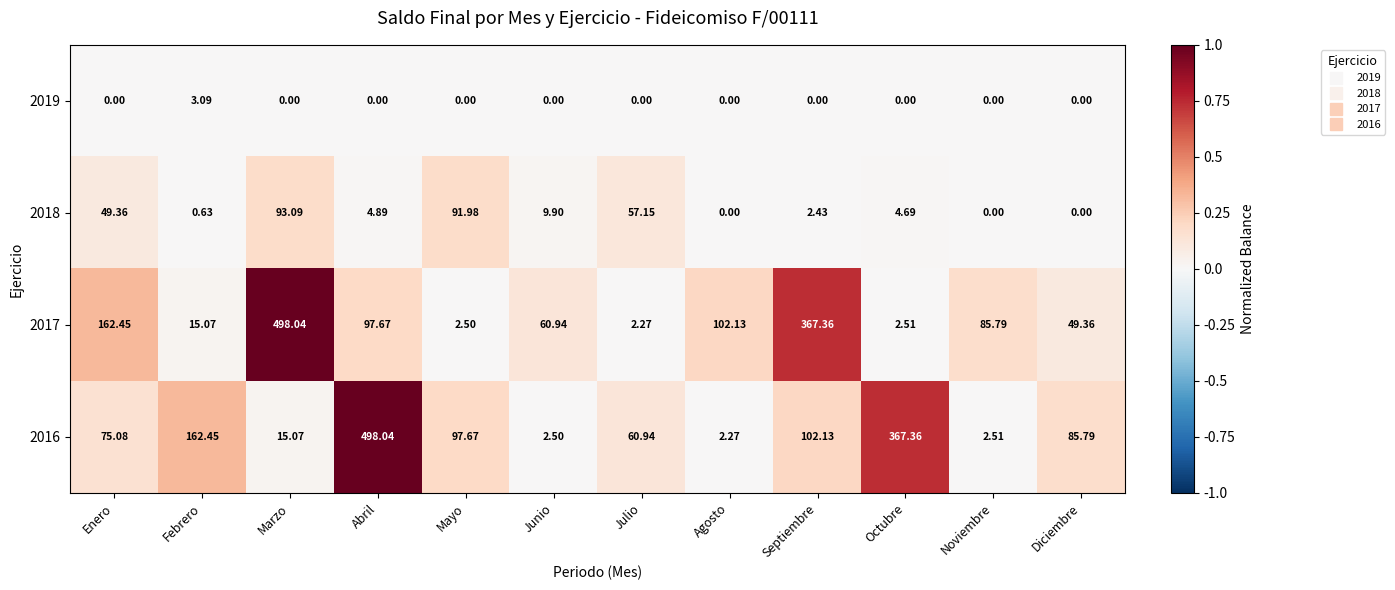

At which label does 2019 reach its peak?

Febrero